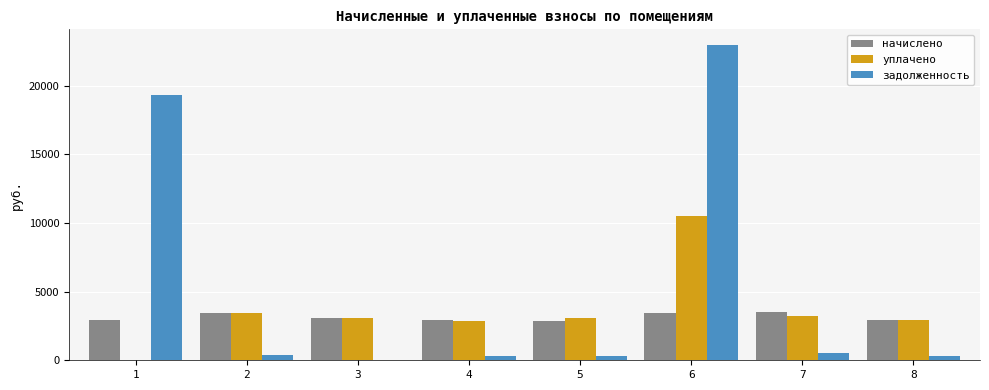

At which category is the sum across all series the highest?

6